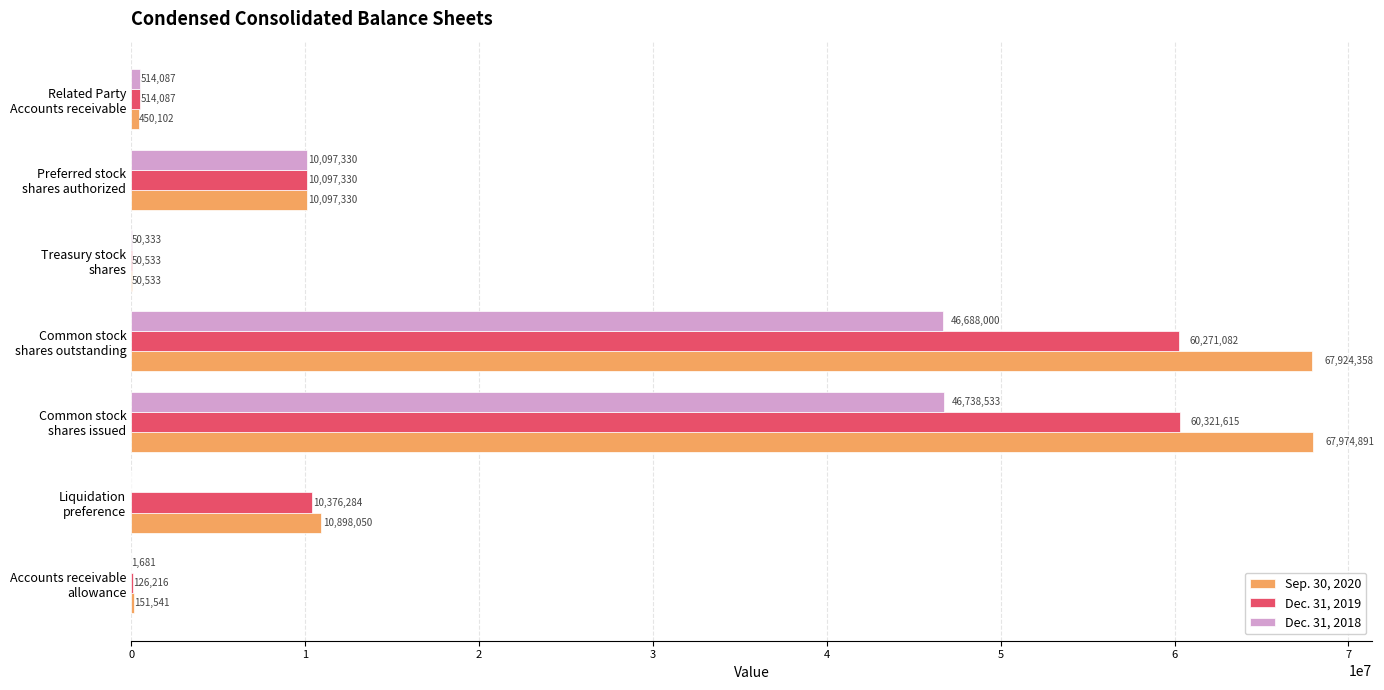

What is the greatest value displayed?

67974891